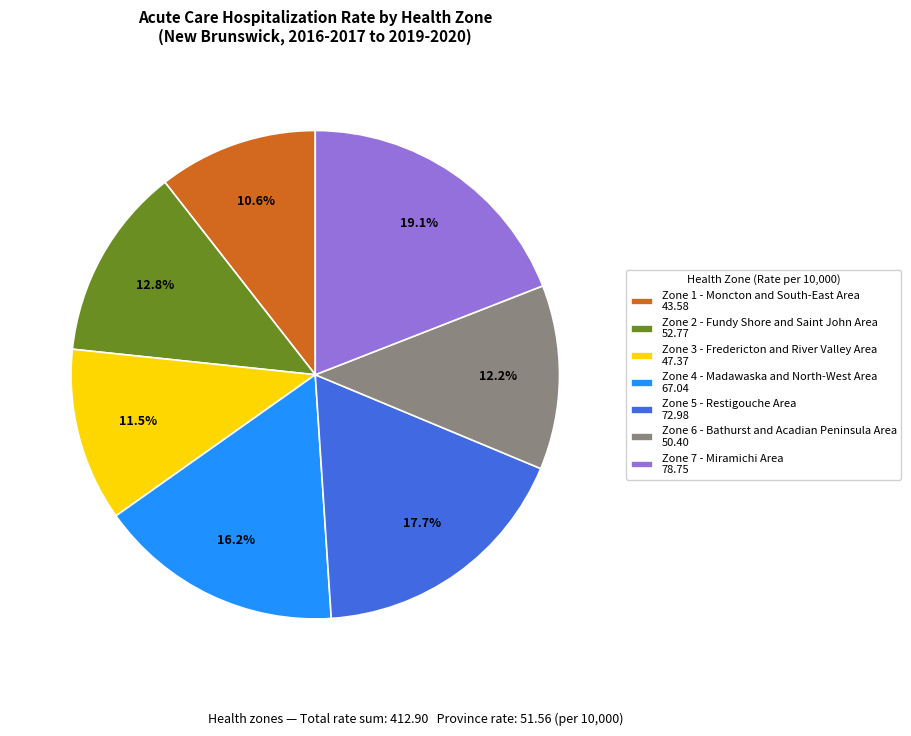

Is the sum of Zone 7 - Miramichi Area and Zone 4 - Madawaska and North-West Area greater than half?

No